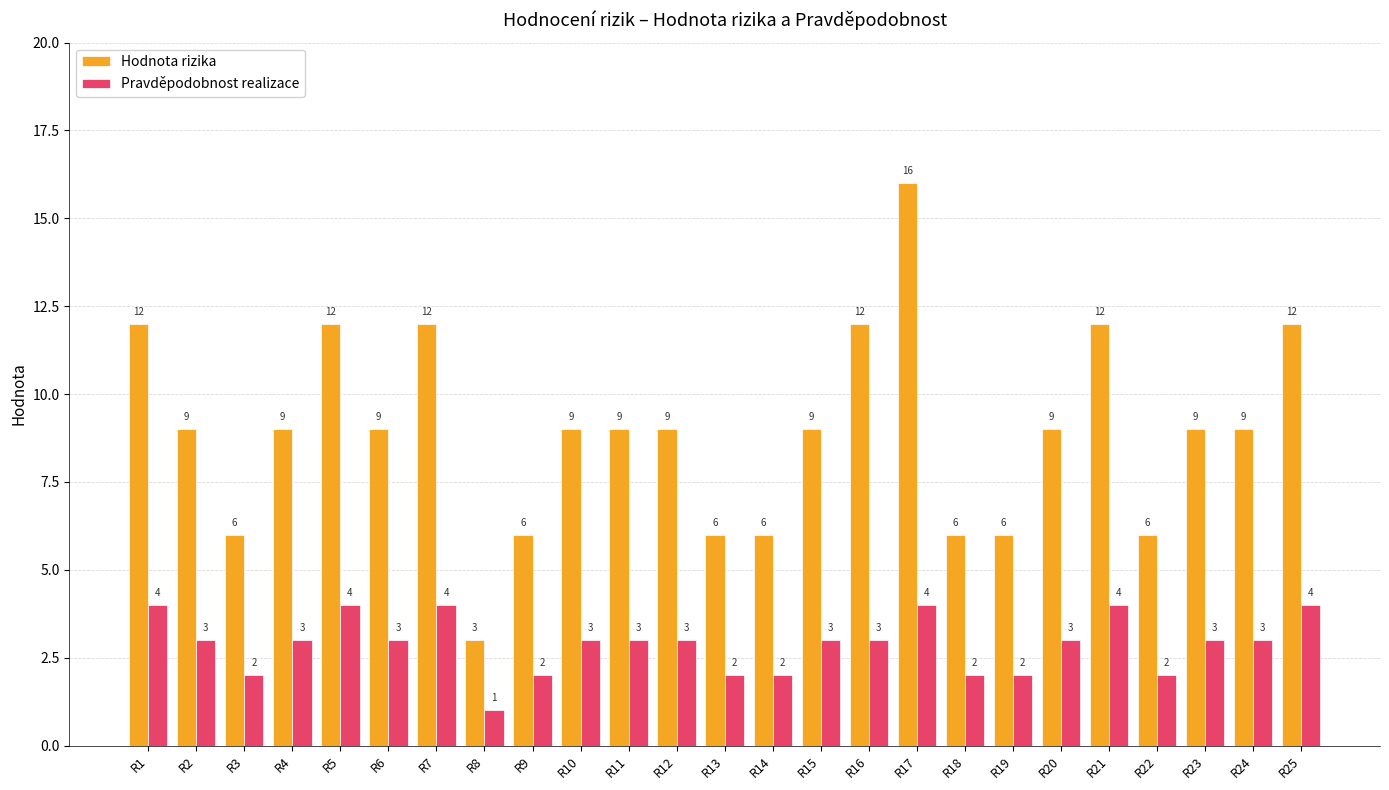

How many values in the Hodnota rizika series are below 9?

8